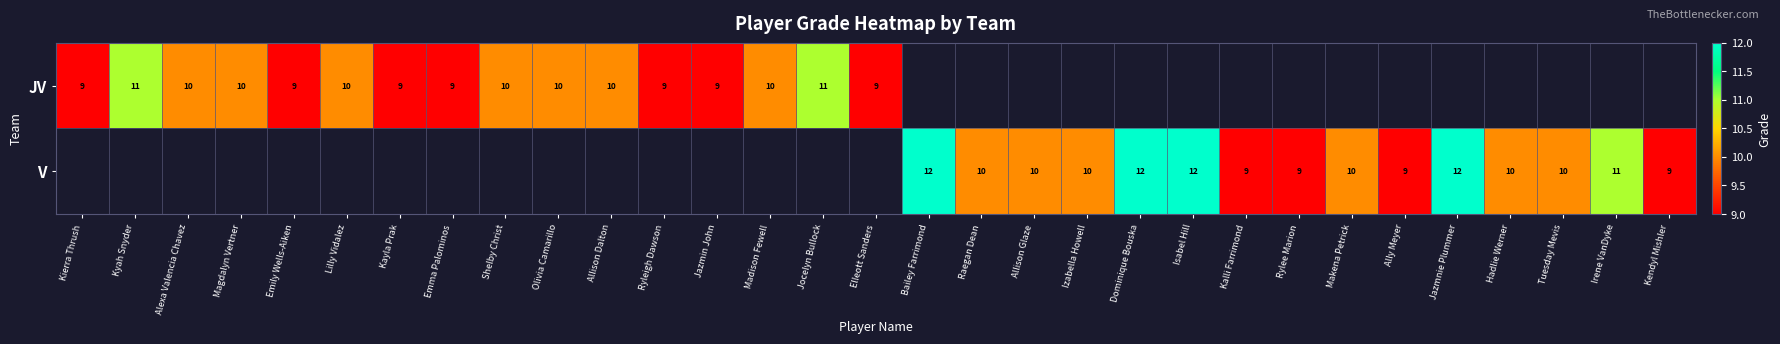

The value of JV at Jazmin John is 3. True or false?

False